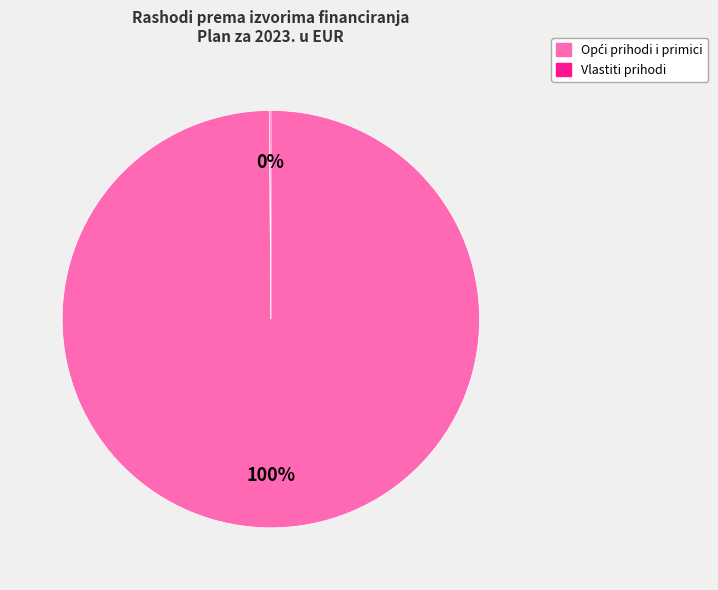

Does any single category account for the majority?

Yes